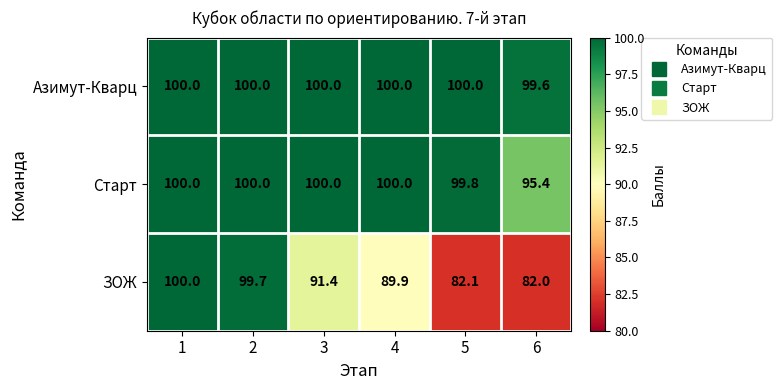

At 6, list the series in order from largest to smallest.

Азимут-Кварц, Старт, ЗОЖ